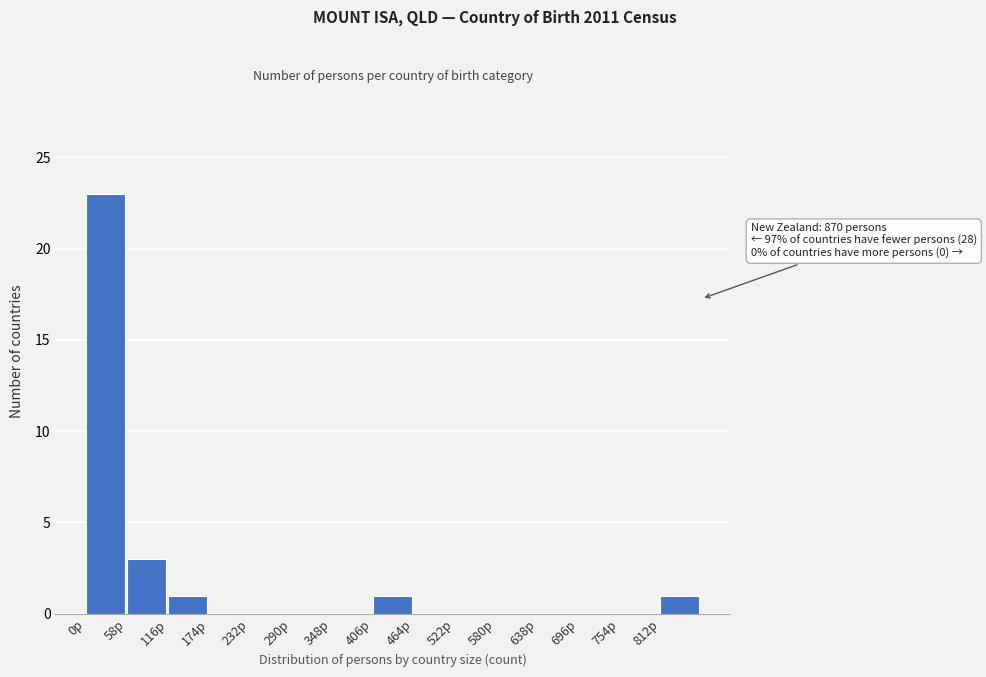

Which range on the x-axis has the tallest bar?

0 to 58